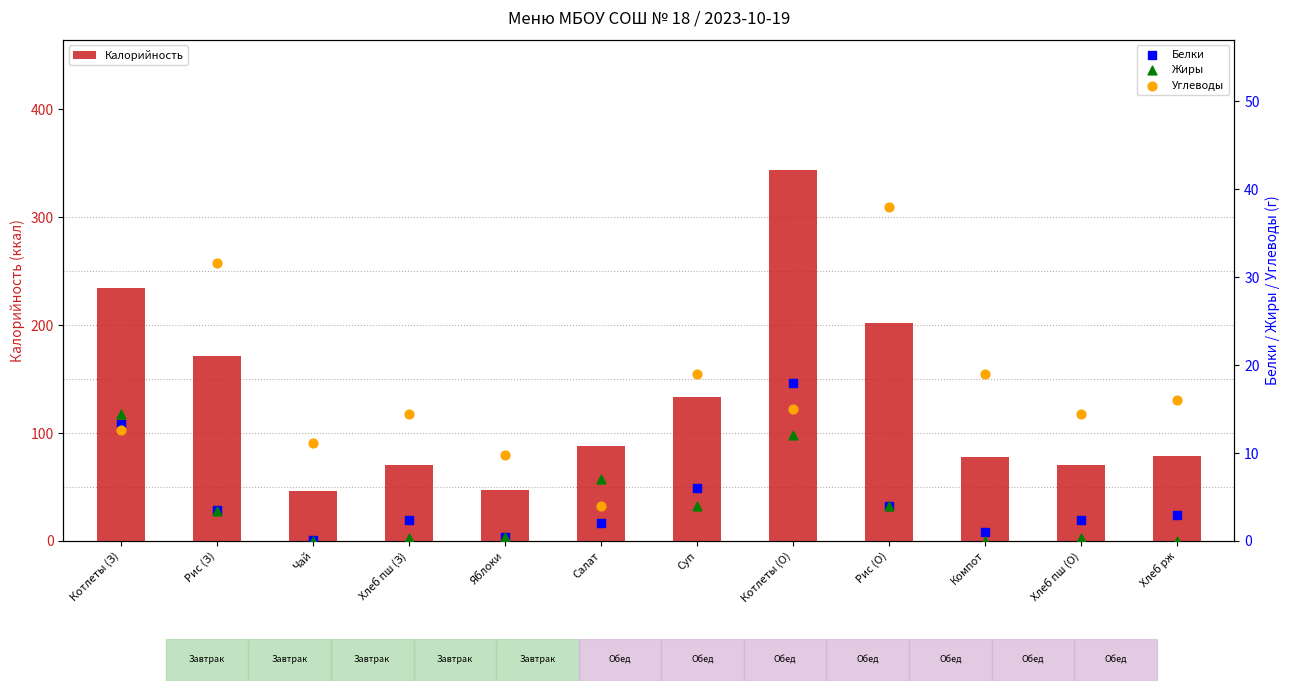

Which series reaches the maximum Y coordinate?

Калорийность